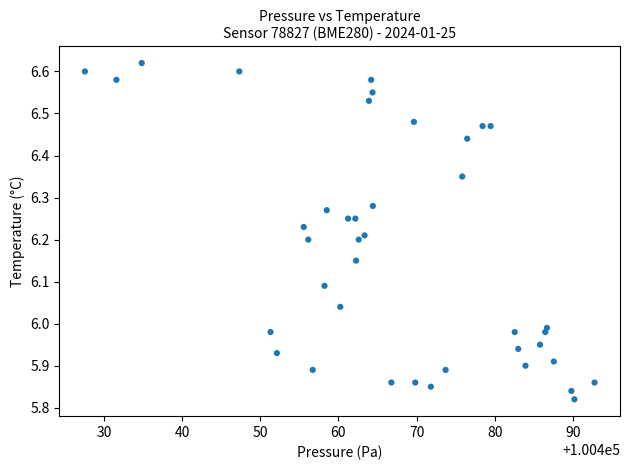

What is the range of X values (max minus min)?

65.3